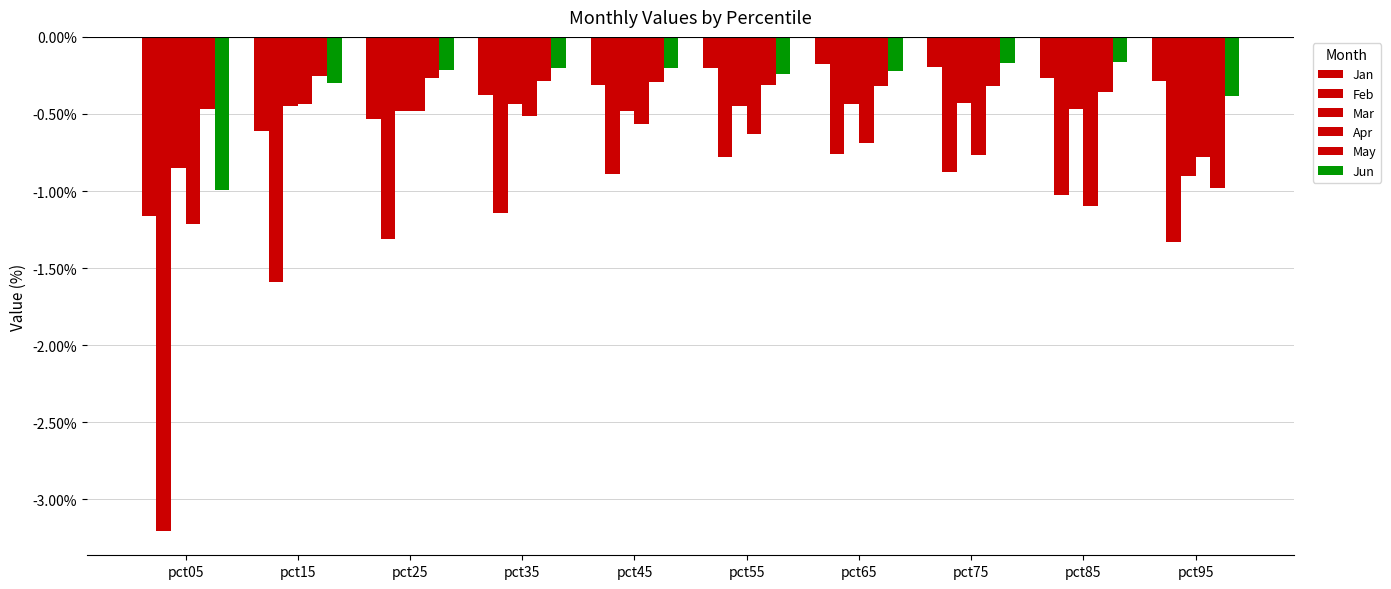

List the series in order of their peak value, lowest first.

Feb, Apr, Mar, May, Jan, Jun